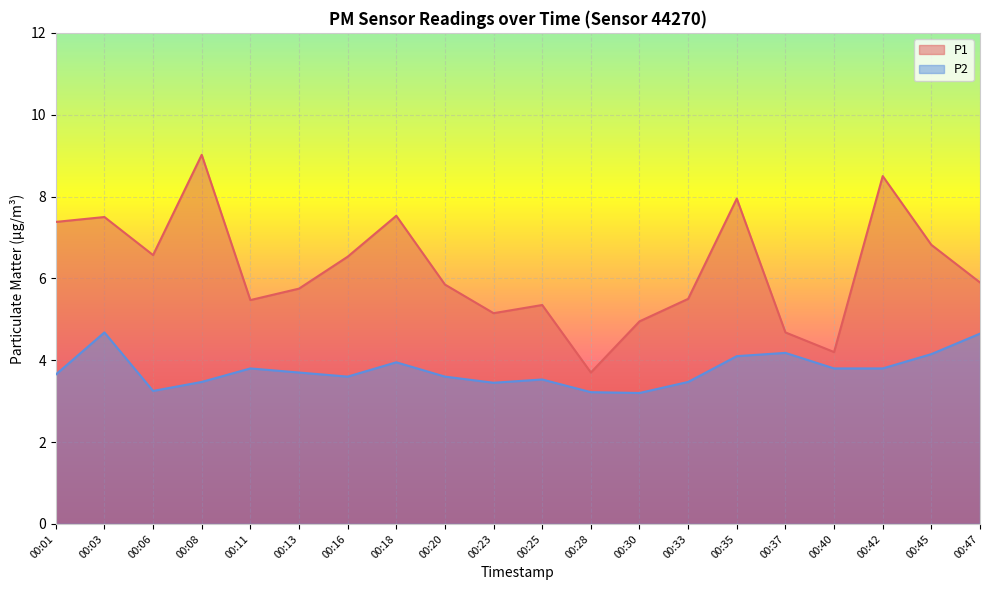

At 00:47, list the series in order from smallest to largest.

P2, P1